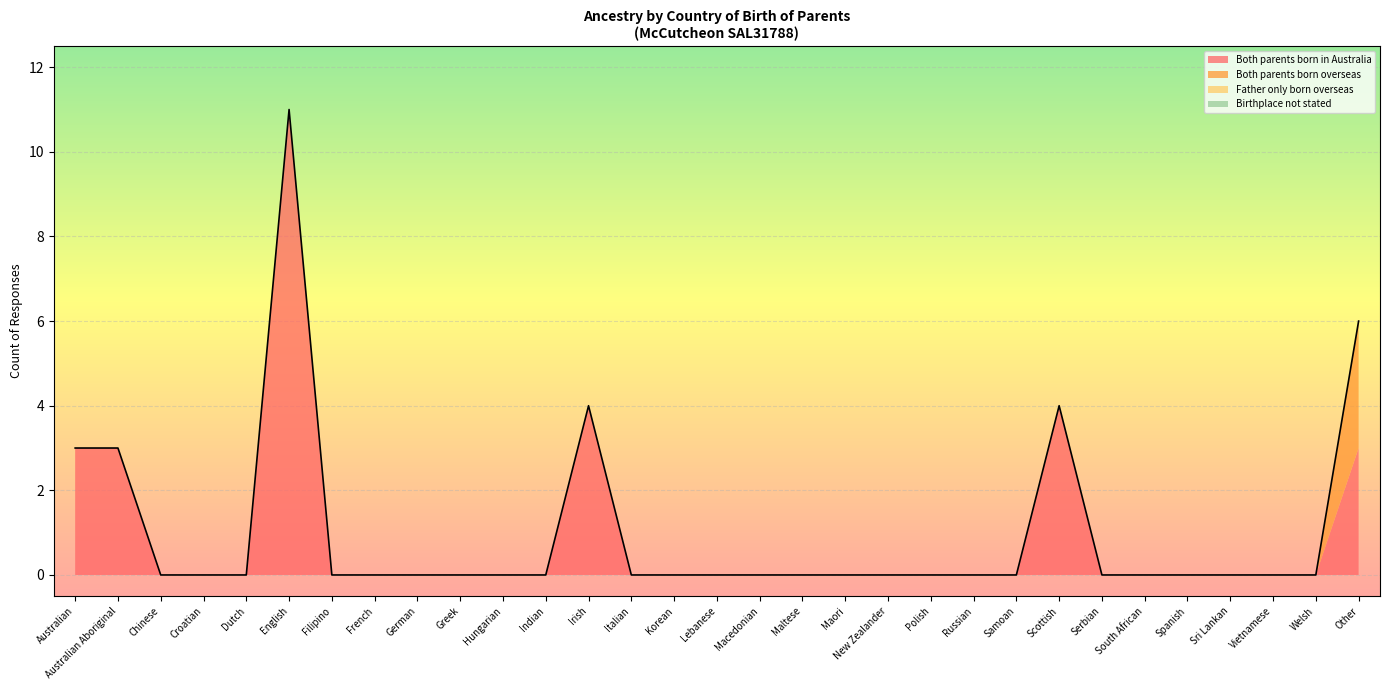

Is the value of Father only born overseas at Other greater than the value of Both parents born in Australia at Indian?

No